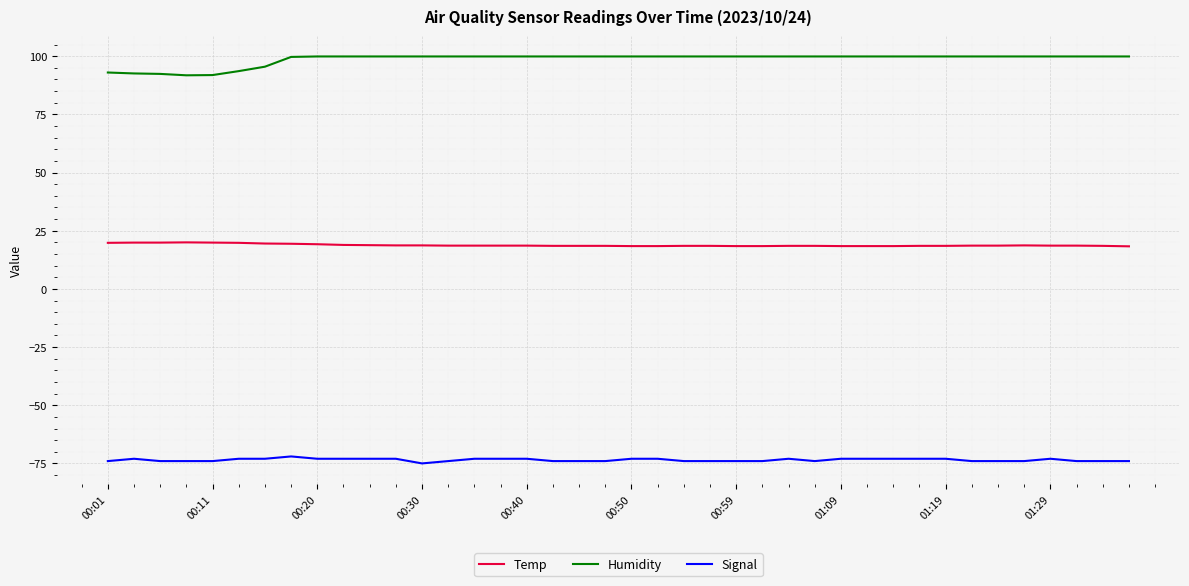

True or false: Temp and Signal cross at least once.

False